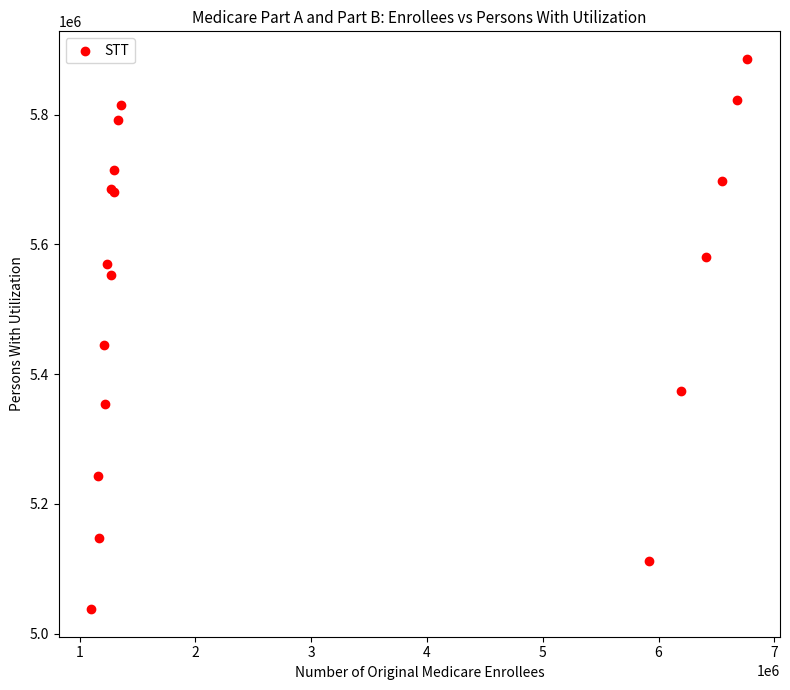

What Y value in the scatter plot is closest to 5461725?

5444434